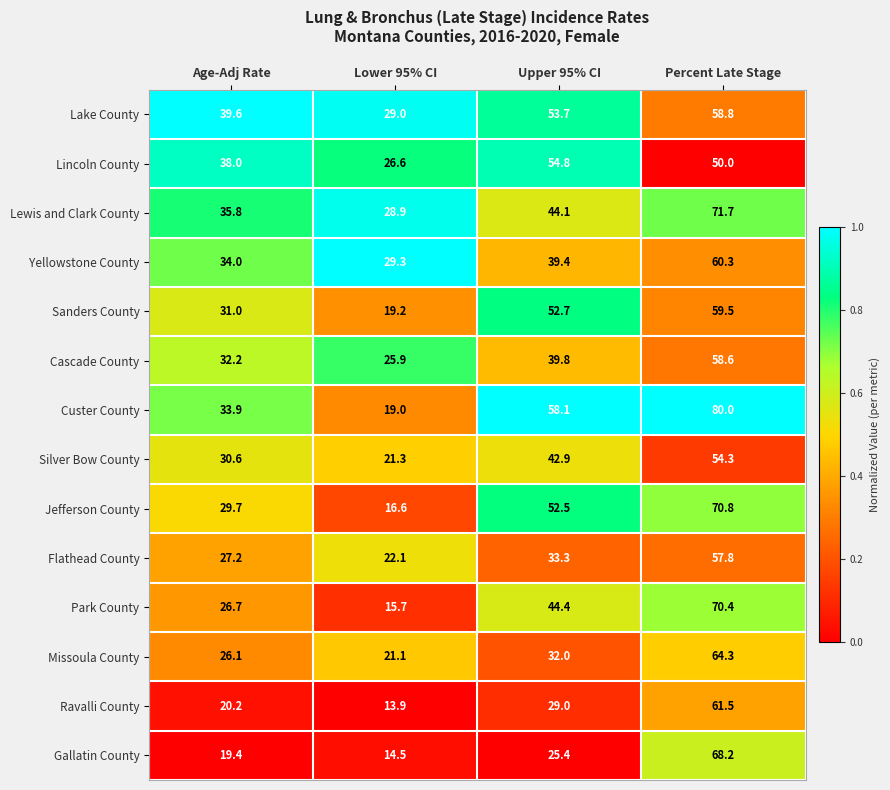

Is it true that Lewis and Clark County equals 116.7 at Percent Late Stage?

False